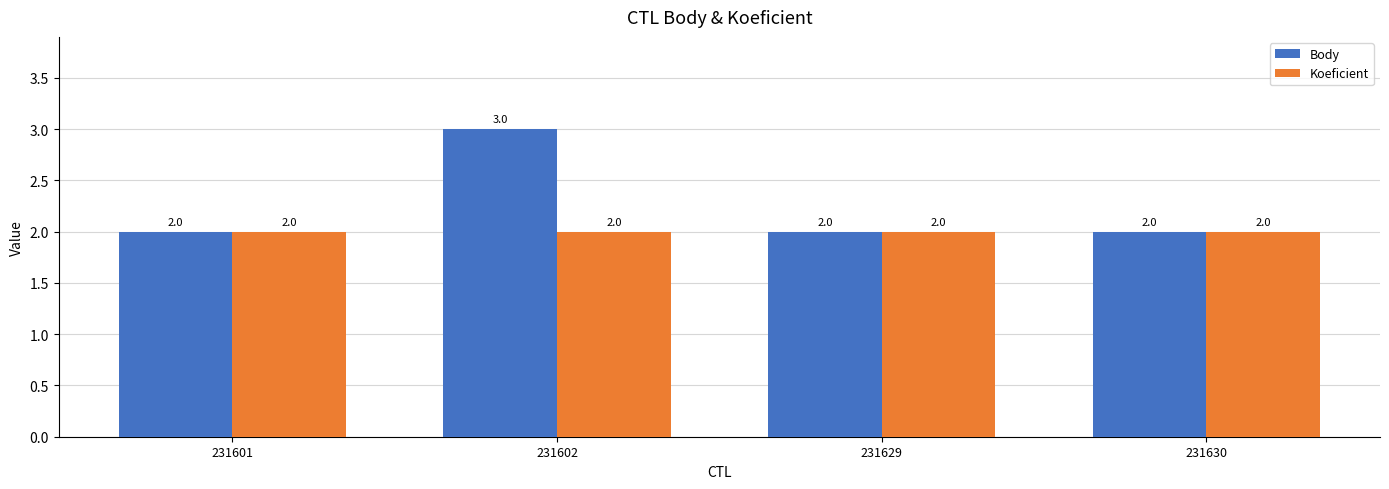

List the series in order of their overall mean, lowest first.

Koeficient, Body